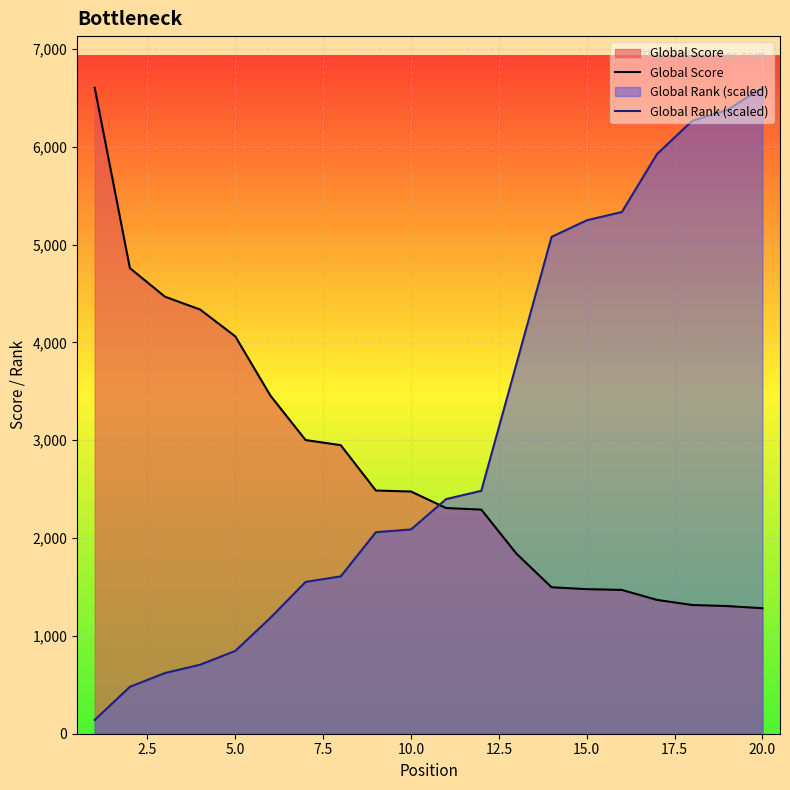

List the series in order of their overall mean, highest first.

Global Rank (scaled), Global Score